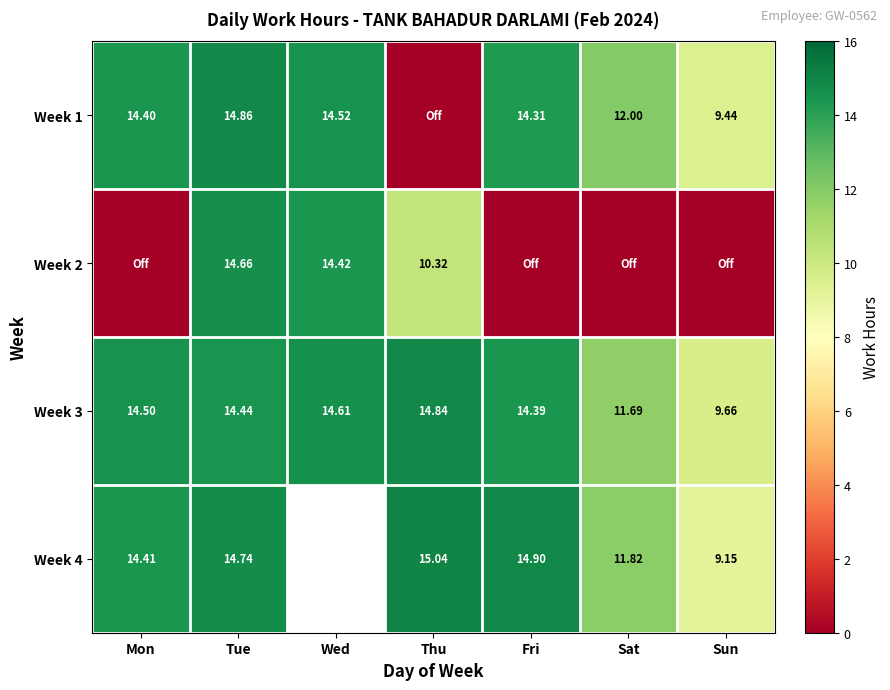

At which label does Week 3 first exceed 14?

Mon